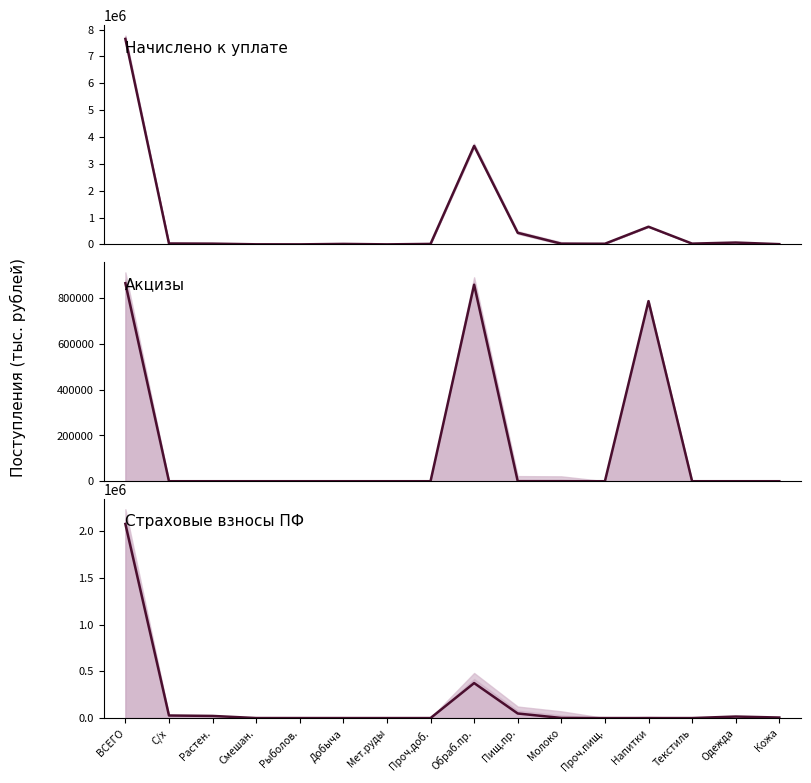

Rank the categories by col_4 (Начислено) value from highest to lowest.

ВСЕГО, Обраб.пр., Напитки, Пищ.пр., Одежда, С/х, Текстиль, Растен., Молоко, Проч.пищ., Добыча, Проч.доб., Кожа, Смешан., Рыболов., Мет.руды